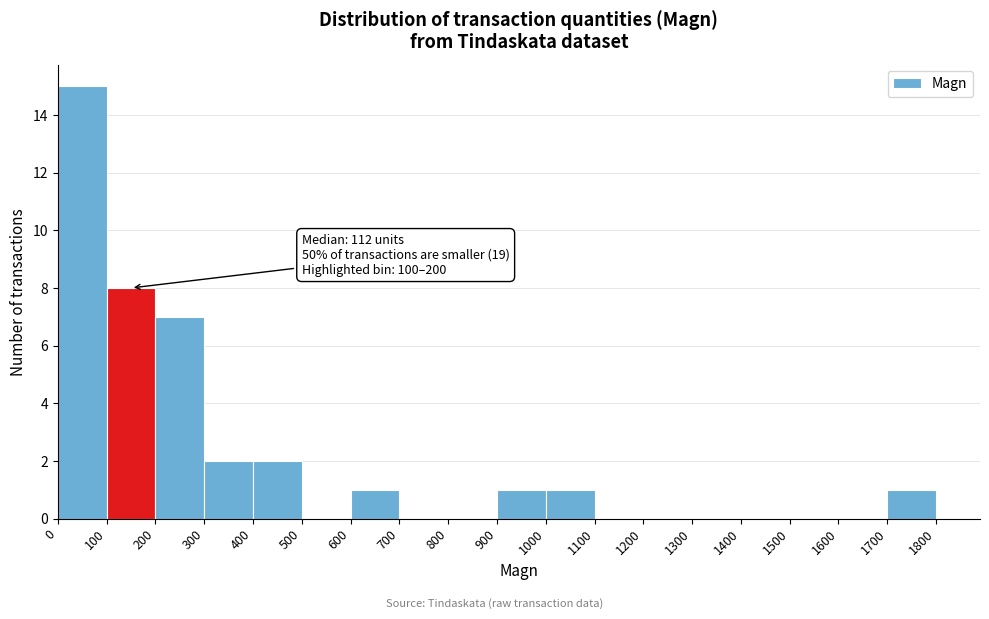

Which range on the x-axis has the tallest bar?

0 to 100